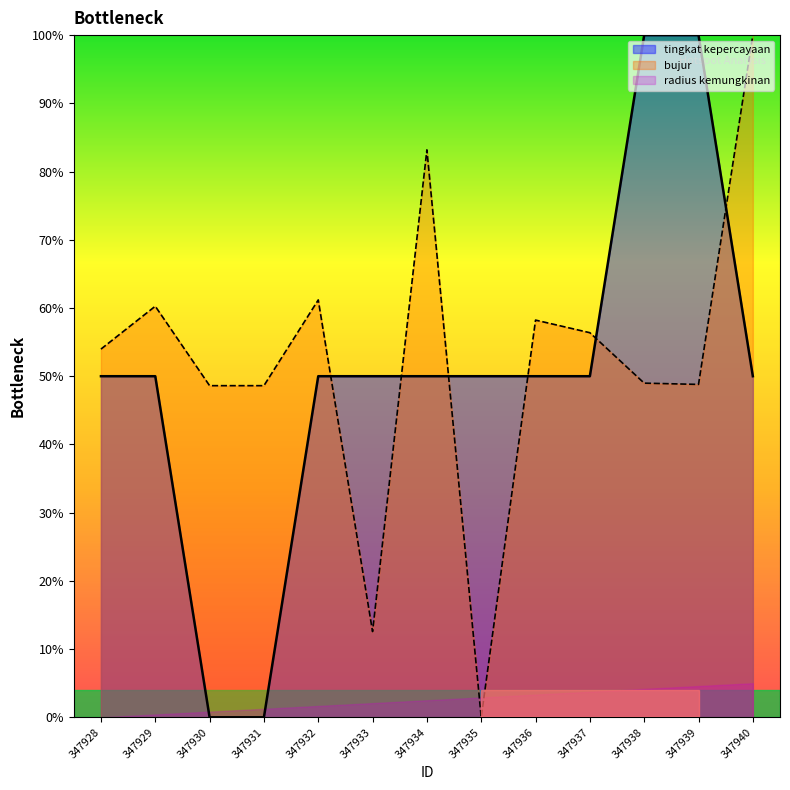

At 347932, list the series in order from largest to smallest.

bujur, tingkat kepercayaan, radius kemungkinan